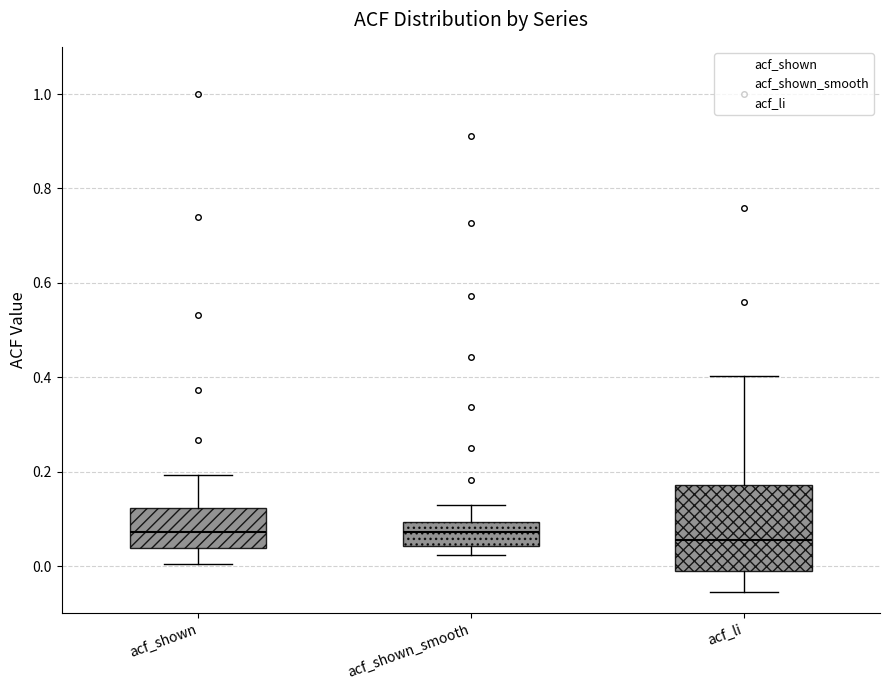

Comparing the boxes themselves (not the whiskers), which one is the tallest?

acf_li